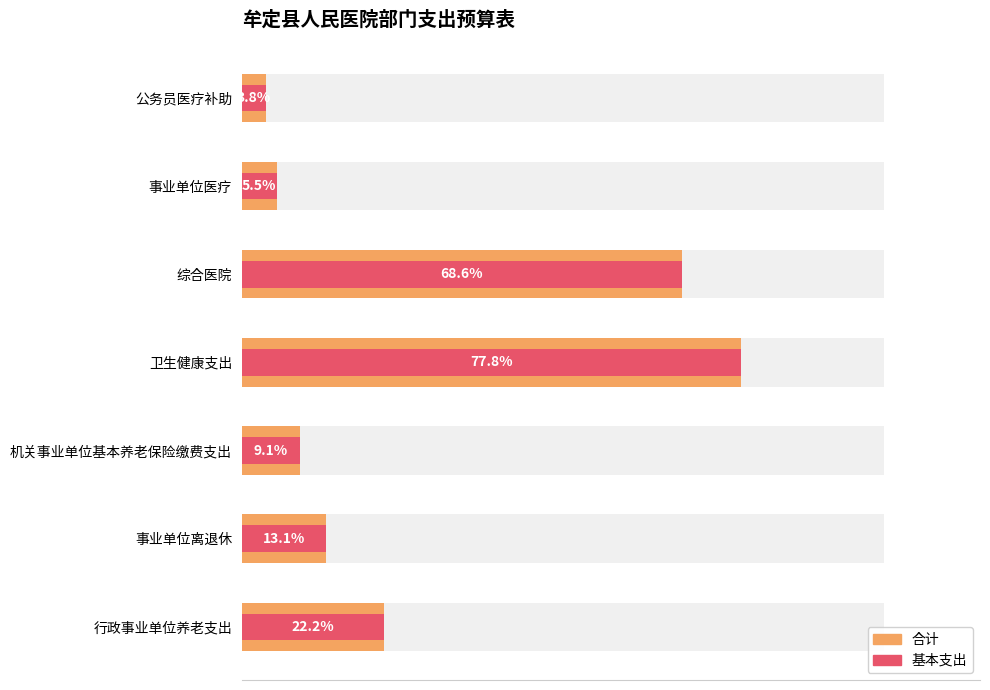

Does the chart contain any negative values?

No